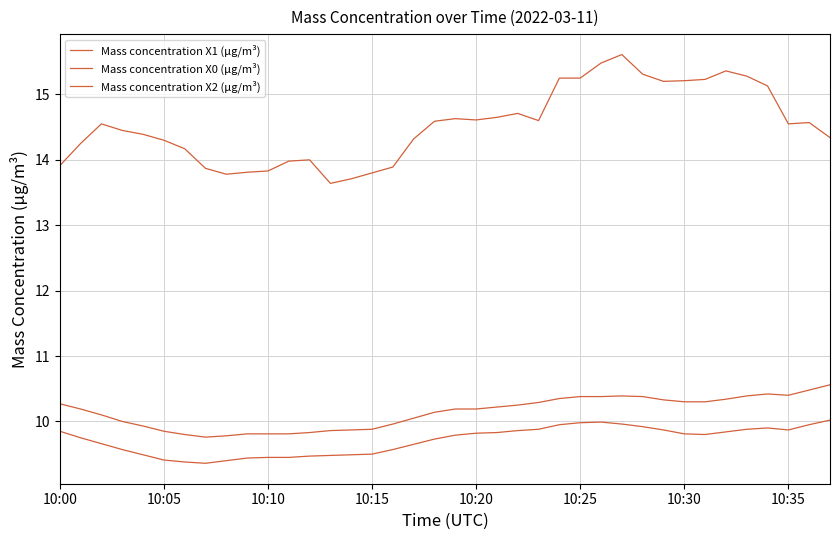

How many lines are shown in the chart?

3